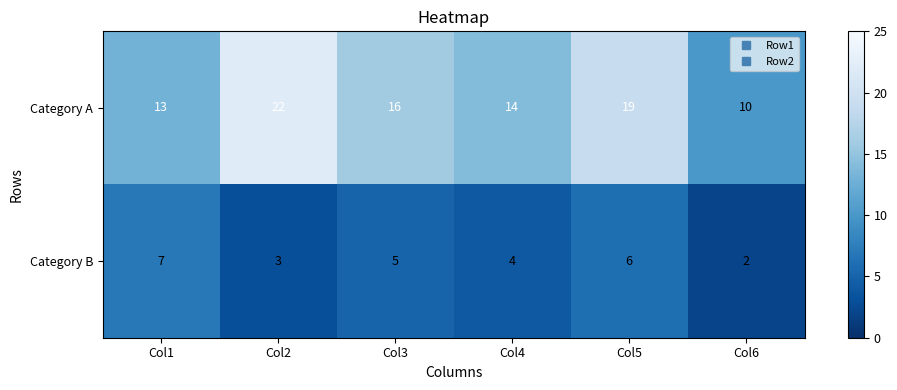

Between Col1 and Col4, which series saw the biggest shift?

Category B